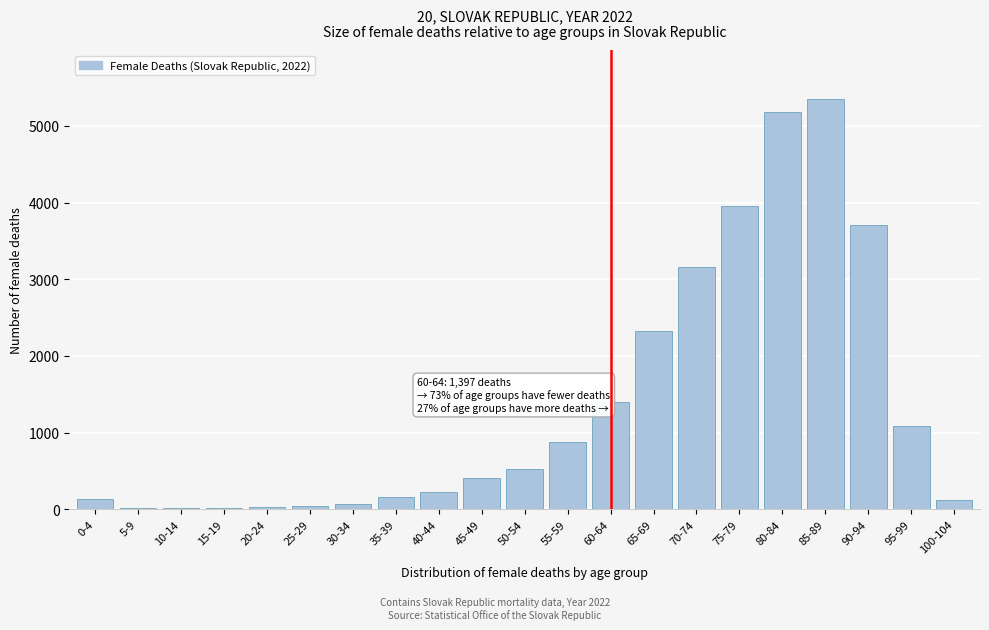

What is the maximum value shown in the chart?

5347